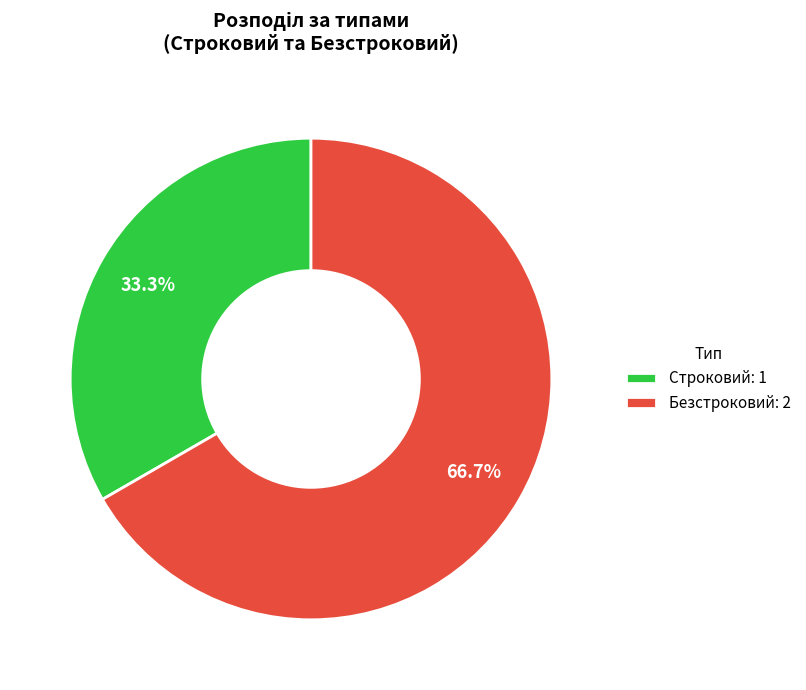

Is the sum of Безстроковий and Строковий greater than half?

Yes